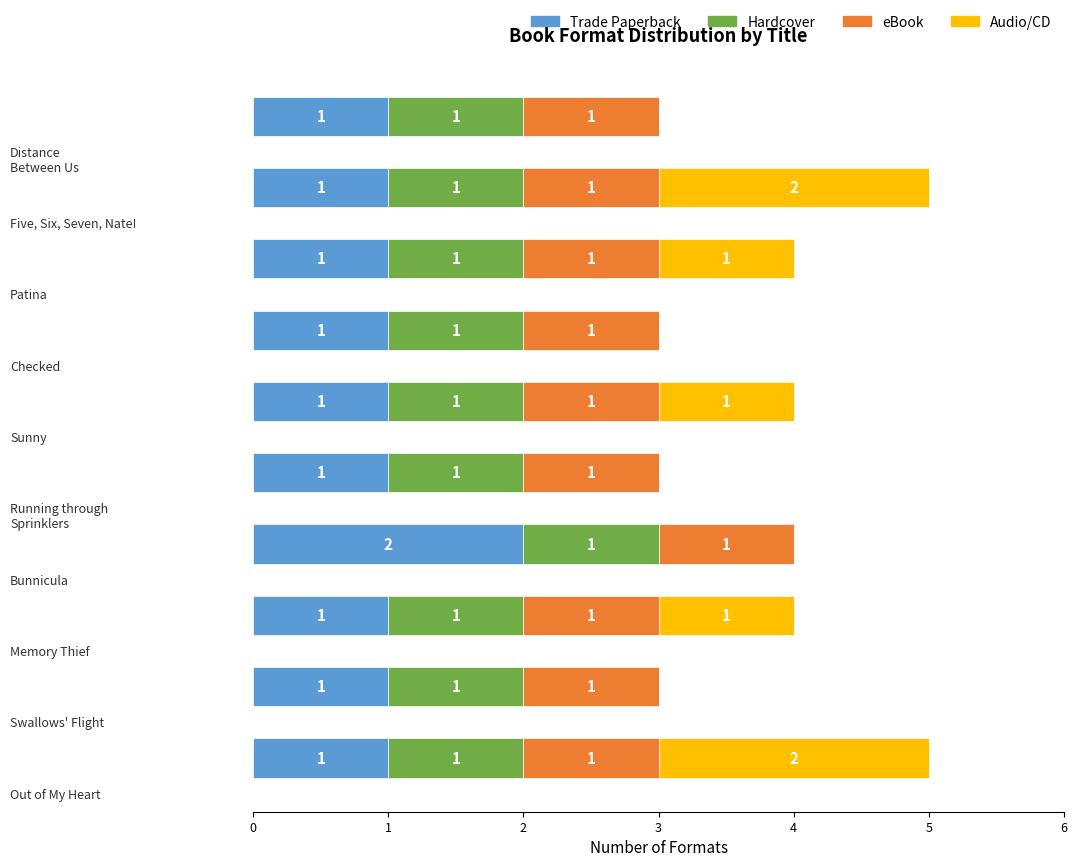

How many data points does each series have?

10